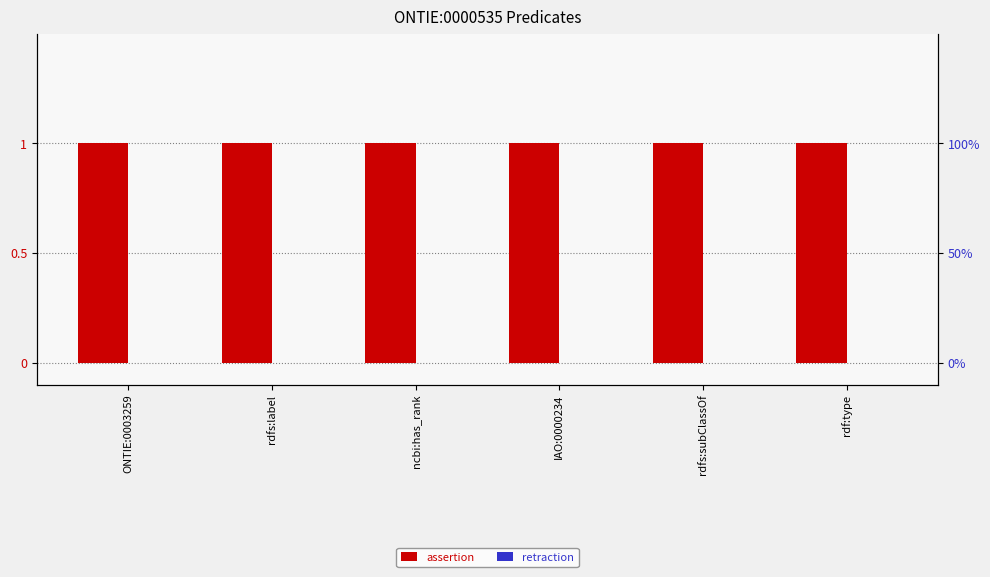

What are all the series names shown in the legend?

assertion, retraction